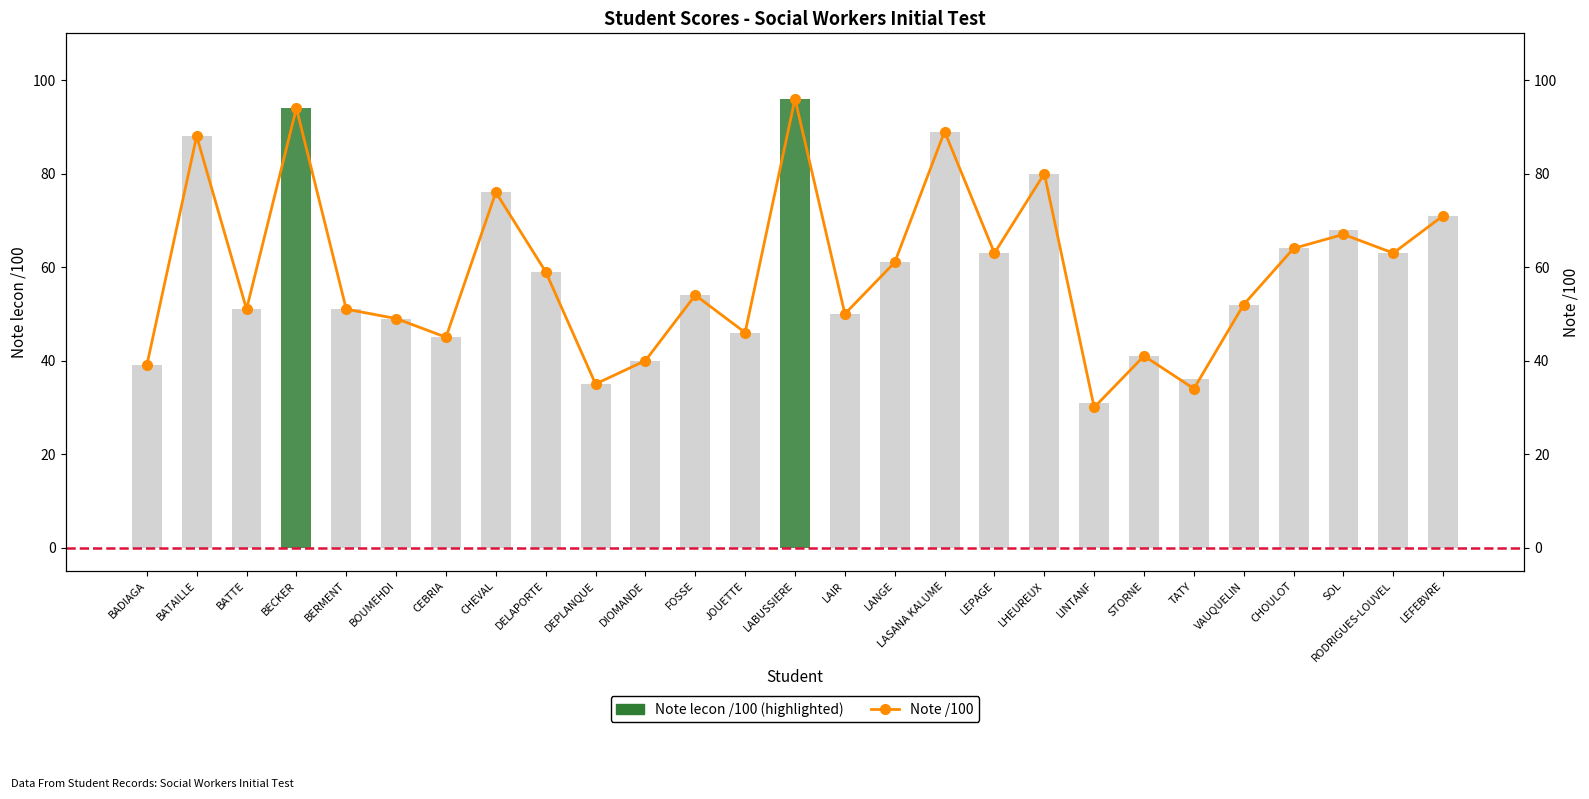

What is the maximum value shown in the chart?

96